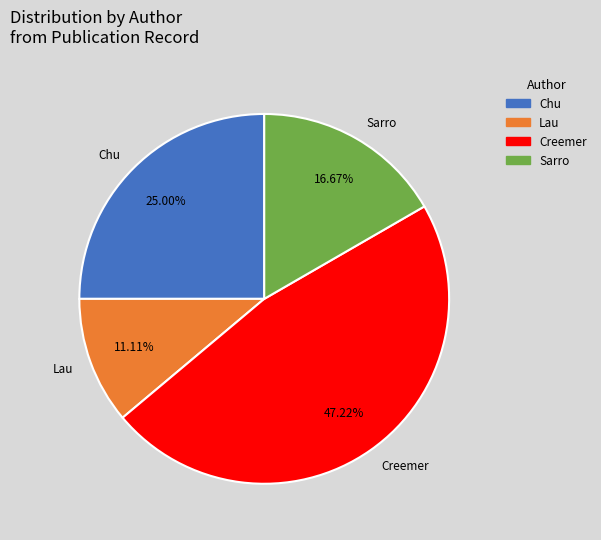

Is it true that Lau is 24% of the pie?

False